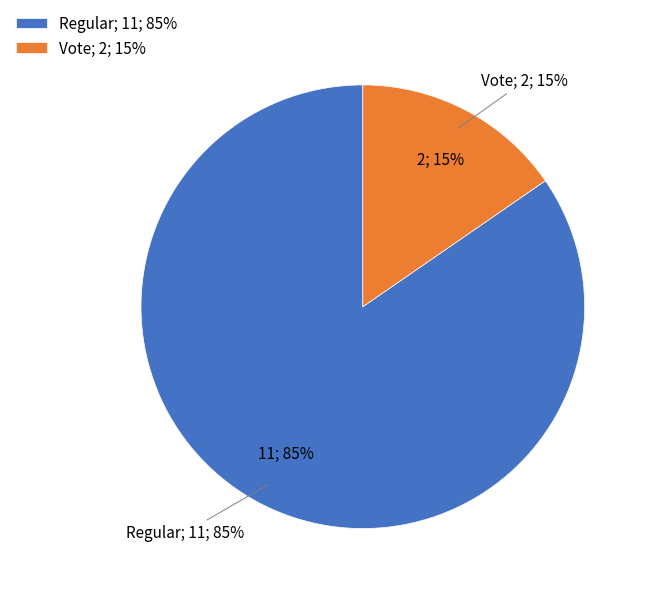

To the nearest percent, what percentage of the pie is Regular?

85%